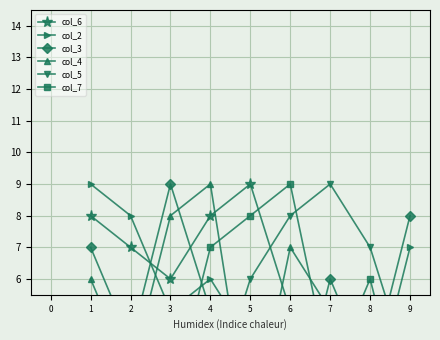

Which series has the largest range (max minus min)?

col_6